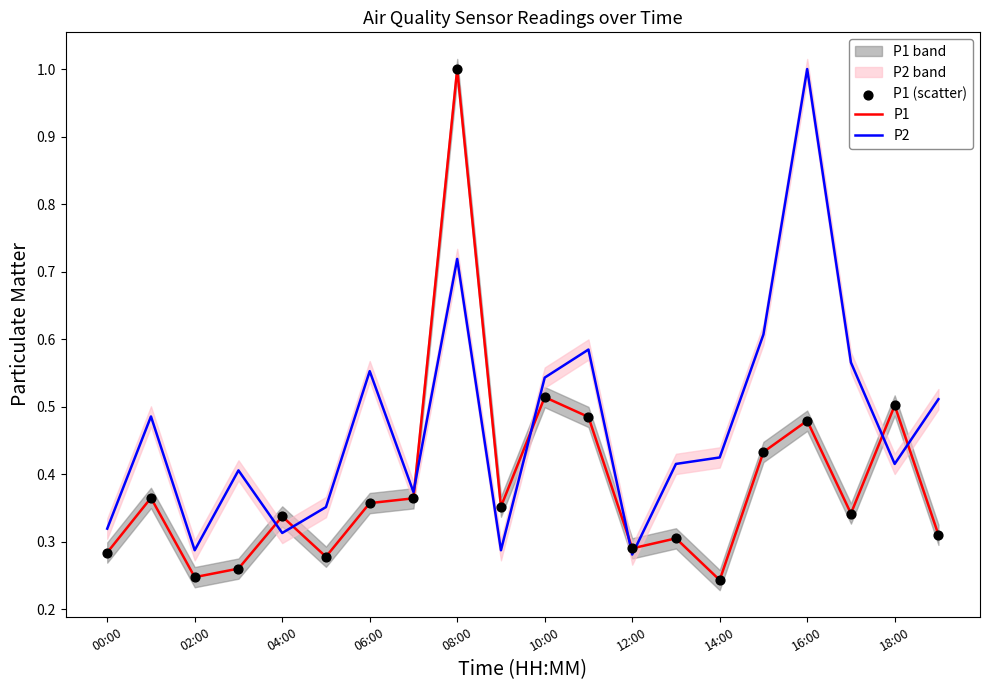

Which series has the widest spread of Y values?

P1